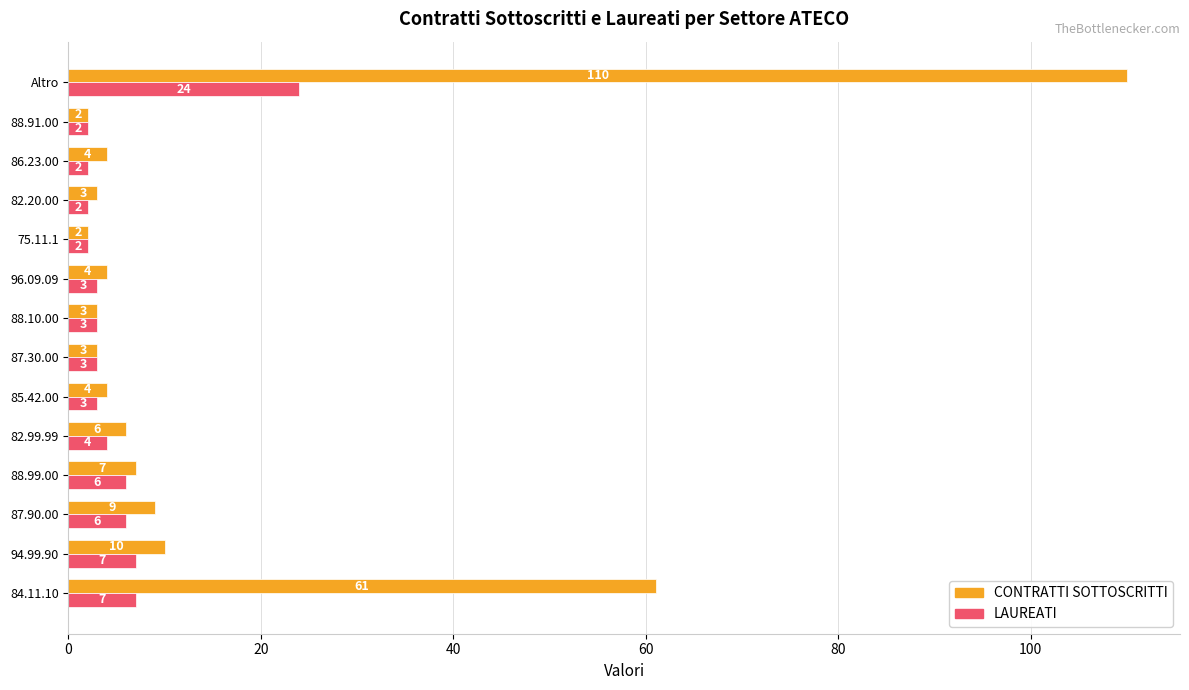

List the series in order of their overall mean, highest first.

CONTRATTI SOTTOSCRITTI, LAUREATI